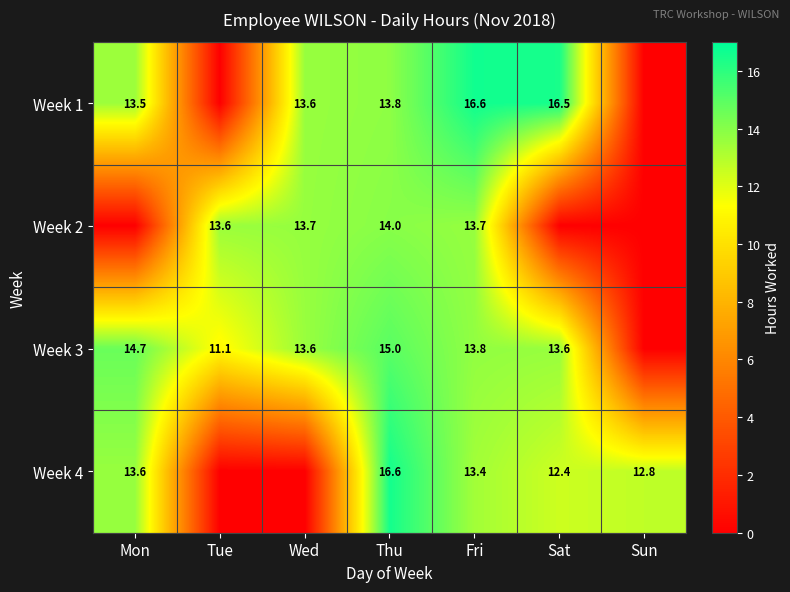

Is it true that Week 3 equals 14.7 at Mon?

True